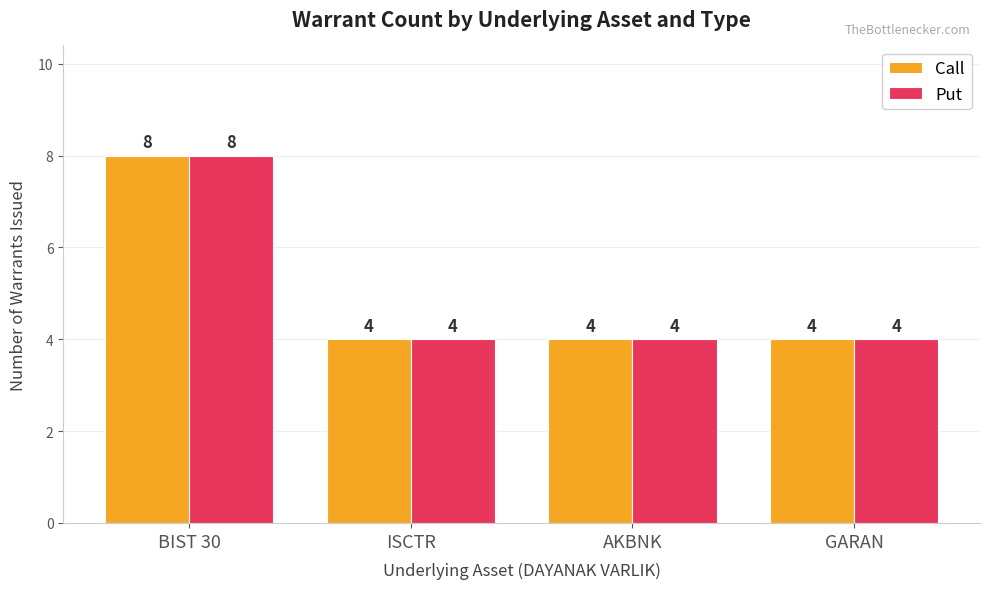

What value does the Call series have at GARAN?

4